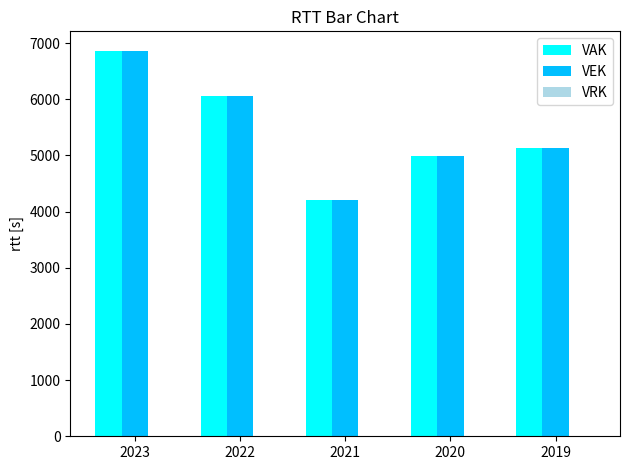

What is the difference between the maximum and minimum values in the VAK series?

2660